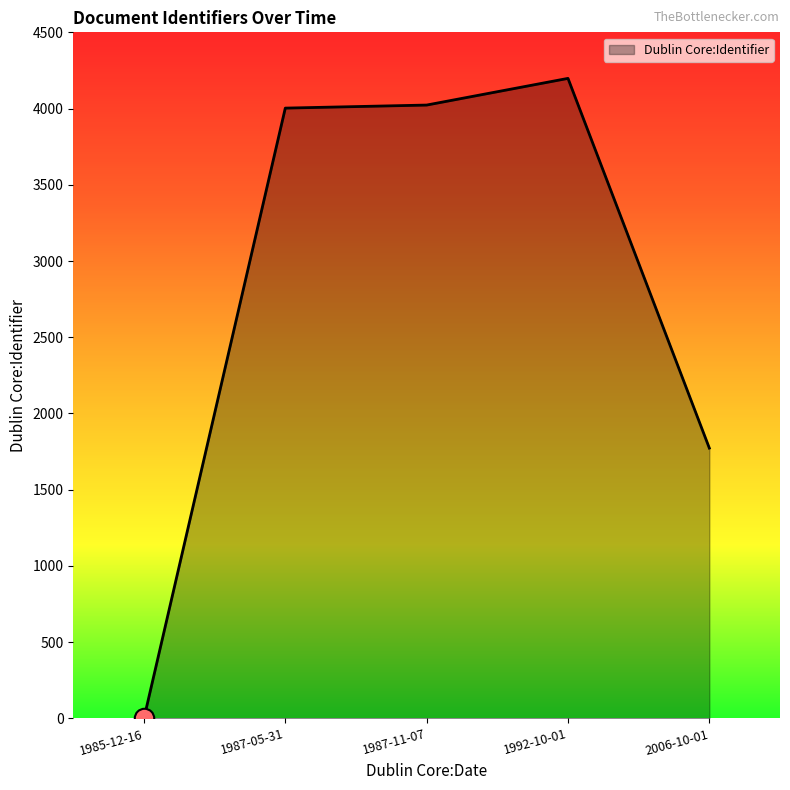

At which label is the value closest to 2099?

2006-10-01